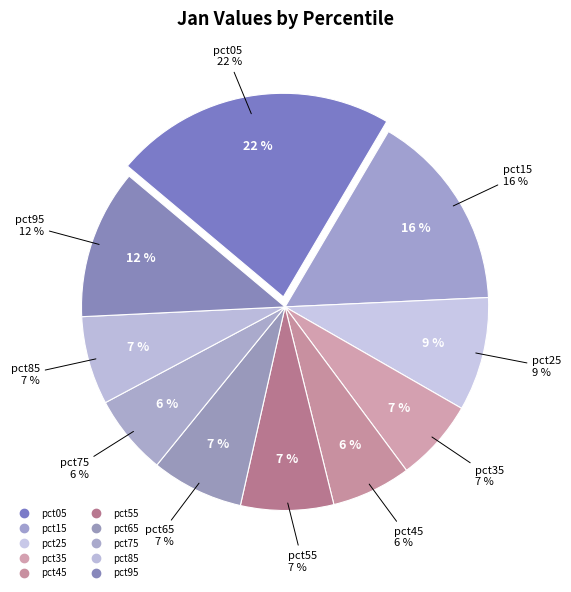

Which slice is the largest?

pct05